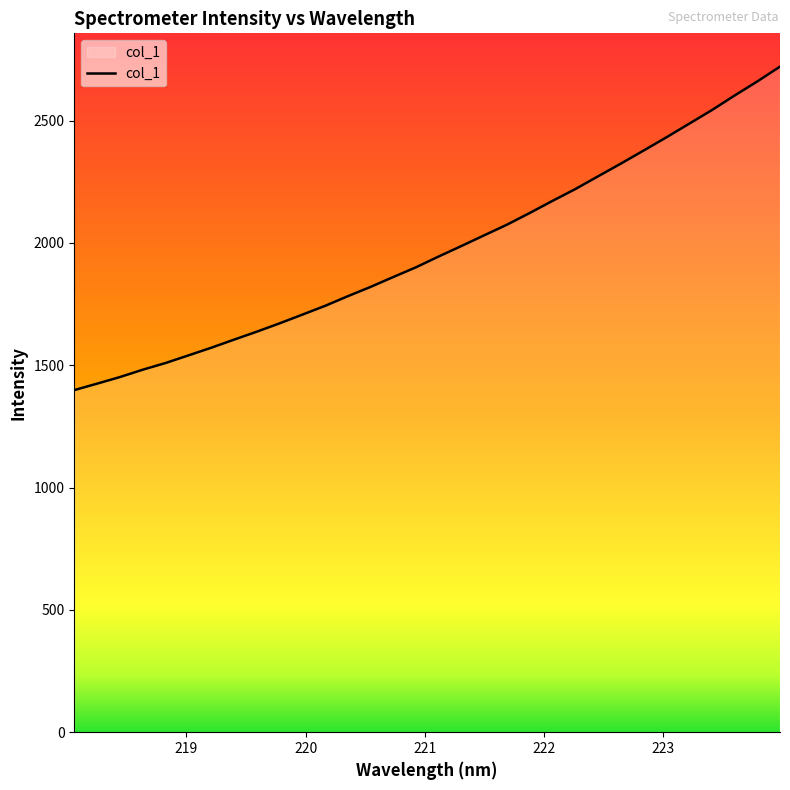

What is the sum of all values?

63078.2